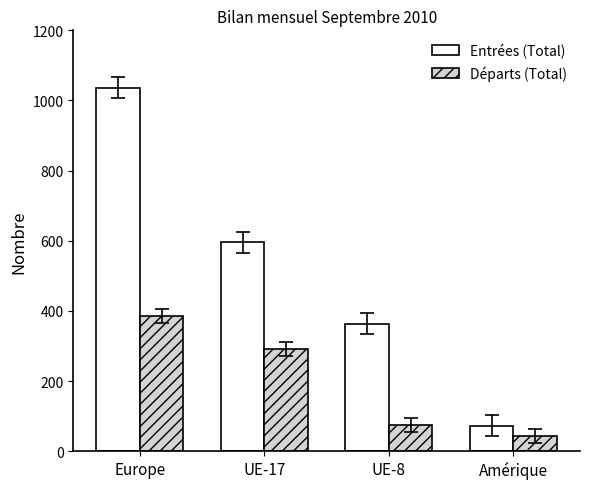

What is the minimum value shown in the chart?

43